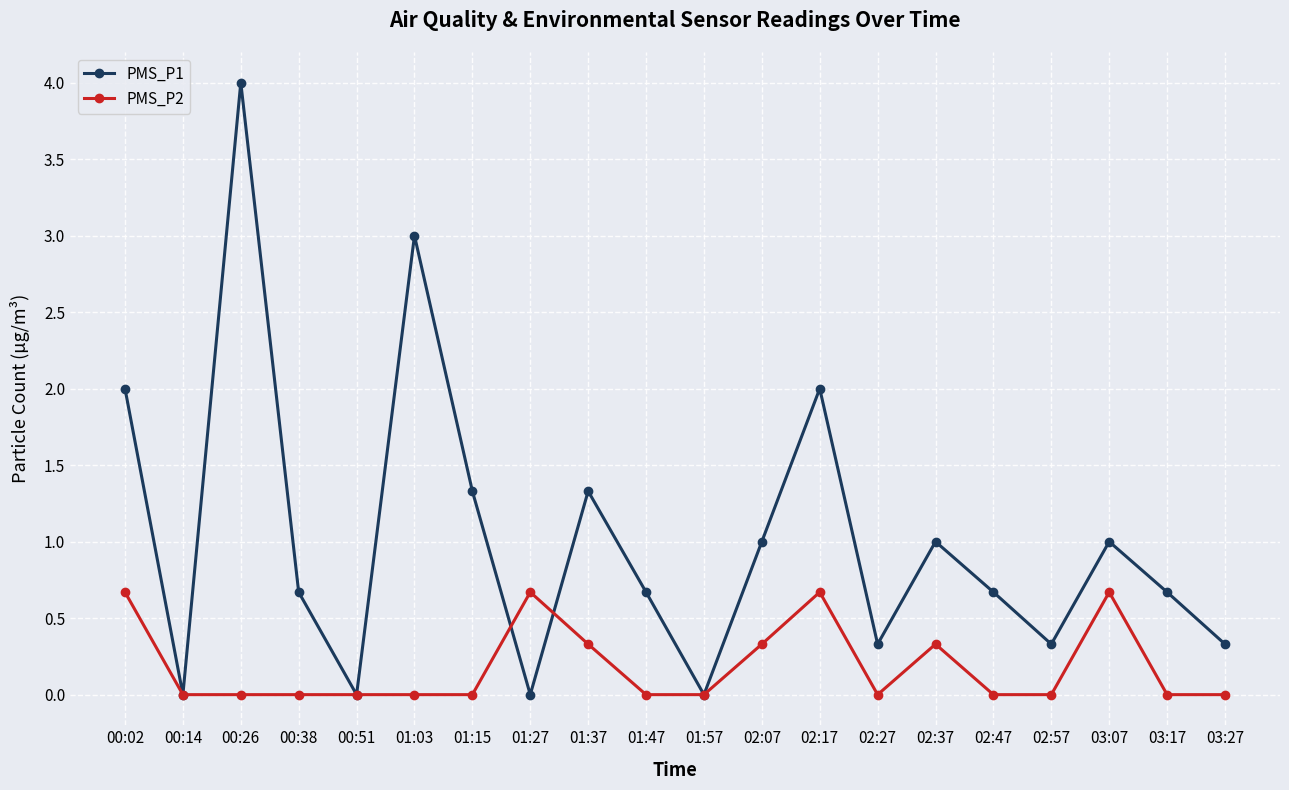

True or false: PMS_P1 has a value of -2.7 at 01:57.

False